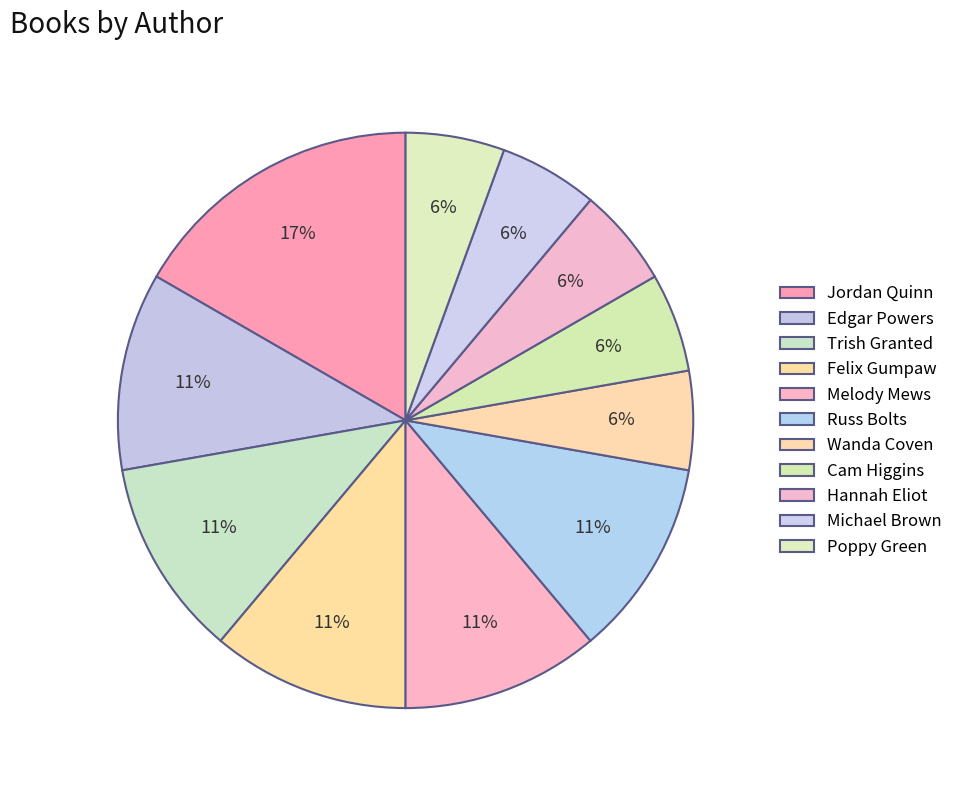

Count the number of slices in the pie.

11